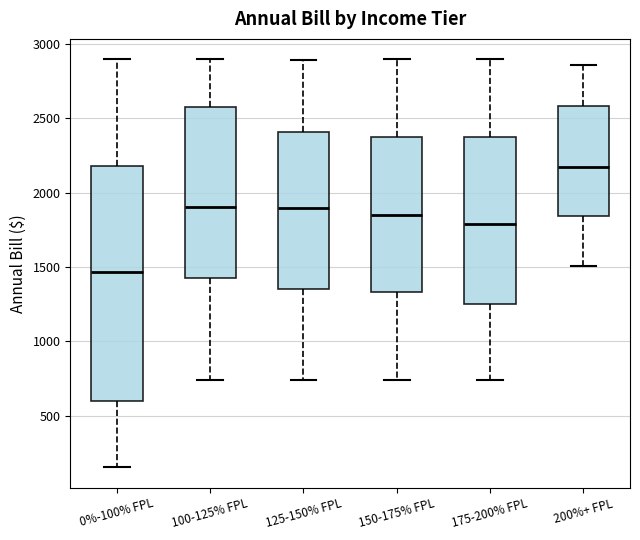

Comparing the boxes themselves (not the whiskers), which one is the tallest?

0%-100% FPL